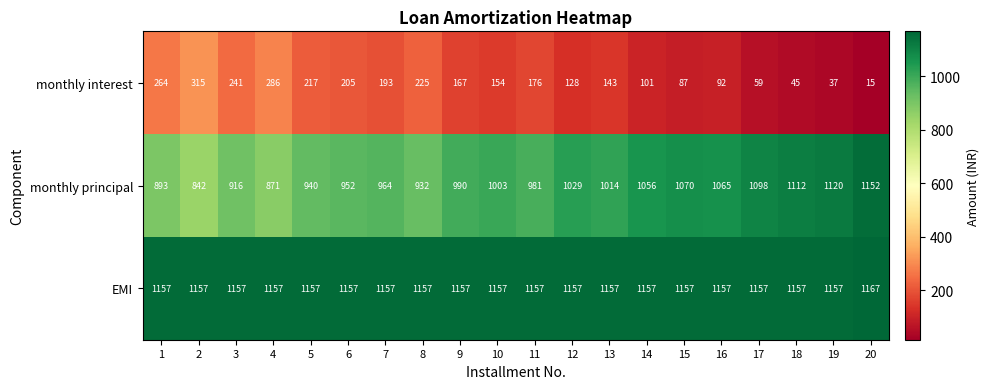

At 14, list the series in order from smallest to largest.

monthly interest, monthly principal, EMI